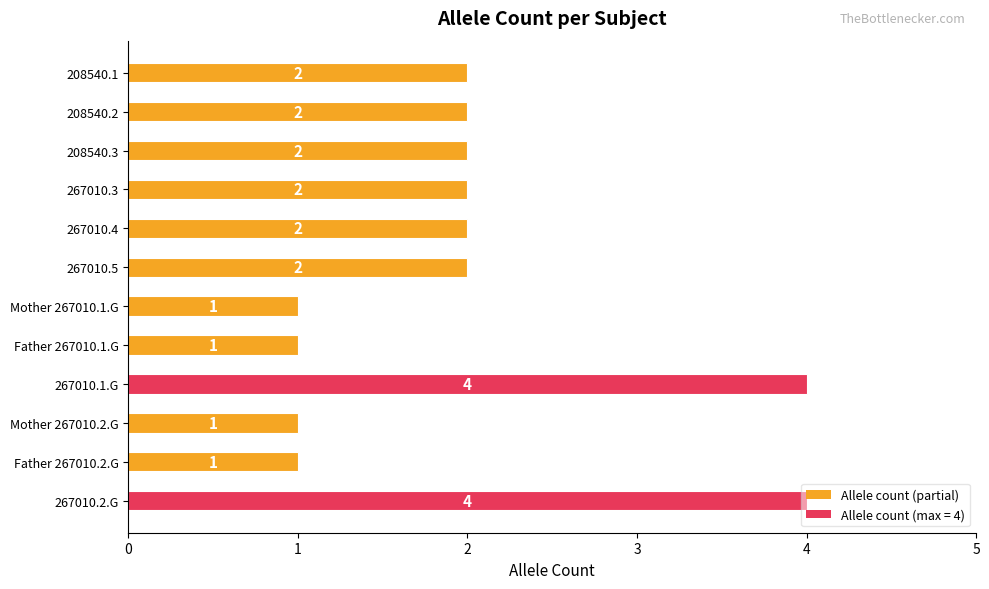

Which has a higher value, Father 267010.1.G or 208540.3?

208540.3